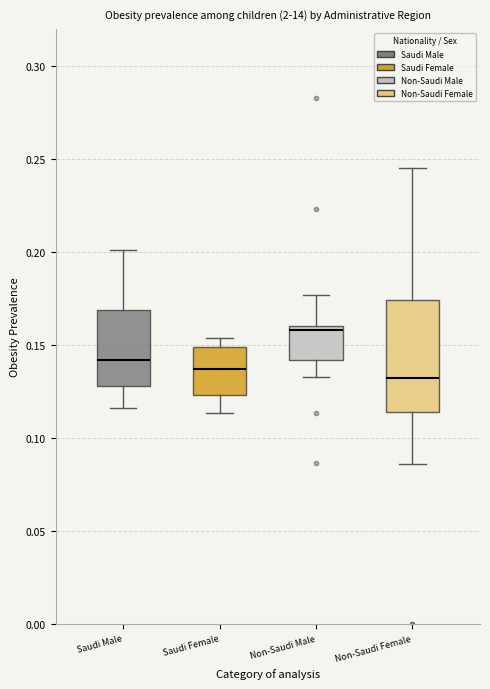

Reading left to right, read every box against the y-axis: the position of its median line, the range the box covers, and the ends of its whiskers. The values are not printed on the chart, so give them approximately, as read against the axis.

Saudi Male: median 0.140, box 0.130 to 0.170, whiskers 0.115 to 0.200
Saudi Female: median 0.135, box 0.125 to 0.150, whiskers 0.115 to 0.155
Non-Saudi Male: median 0.160 (just below the box's upper edge), box 0.140 to 0.160, whiskers 0.135 to 0.175
Non-Saudi Female: median 0.130, box 0.115 to 0.175, whiskers 0.085 to 0.245